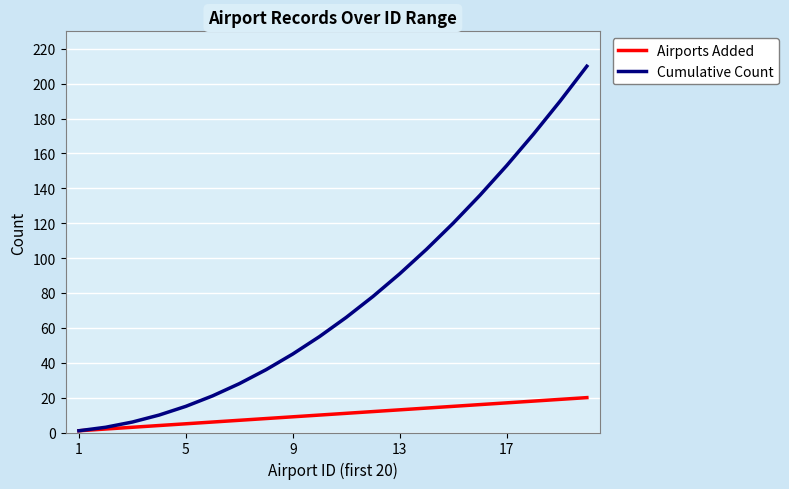

Which series has the largest range (max minus min)?

Cumulative Count